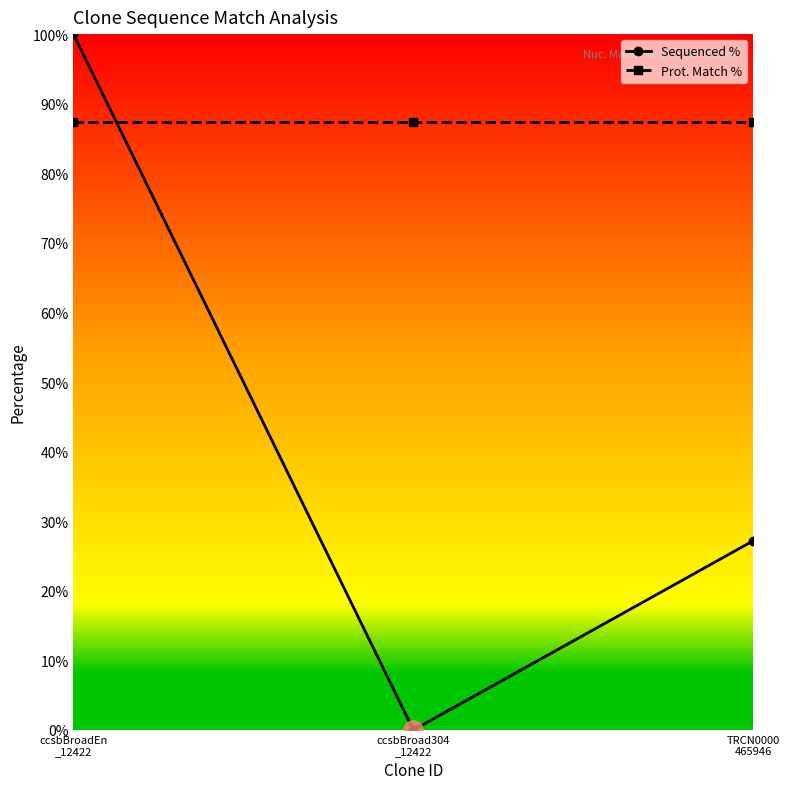

What is the label of the 2nd point from the left?

ccsbBroad304
_12422